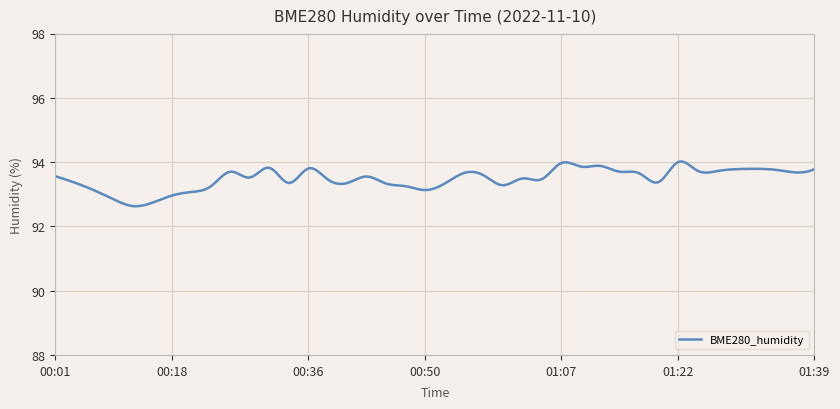

What is the difference between the maximum and minimum values?

1.4